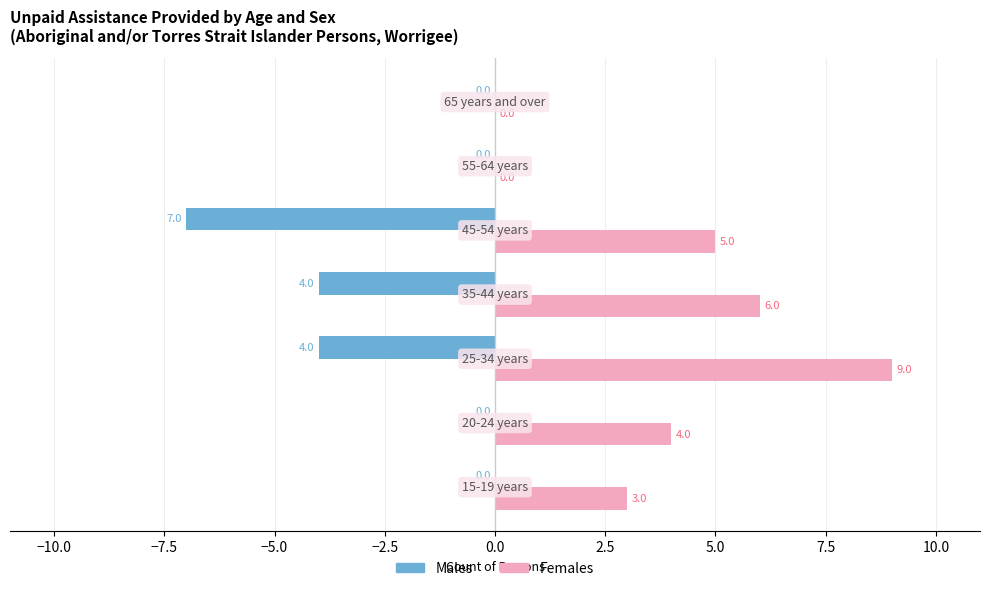

What is the sum of all Males values?

-15